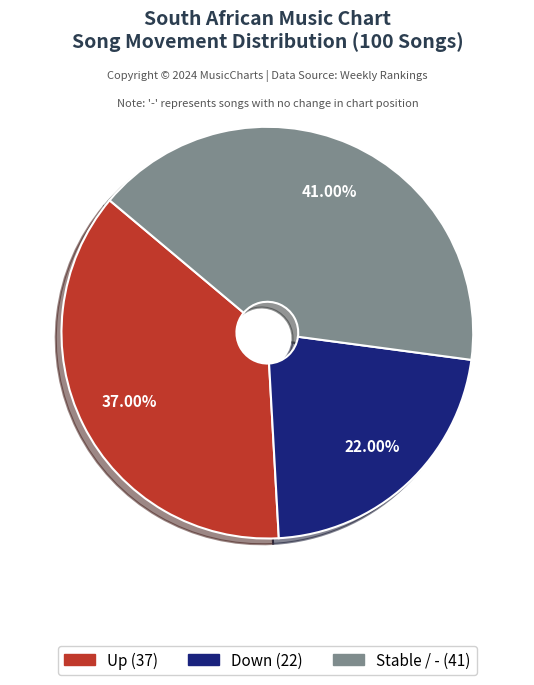

How many segments does this pie chart have?

3